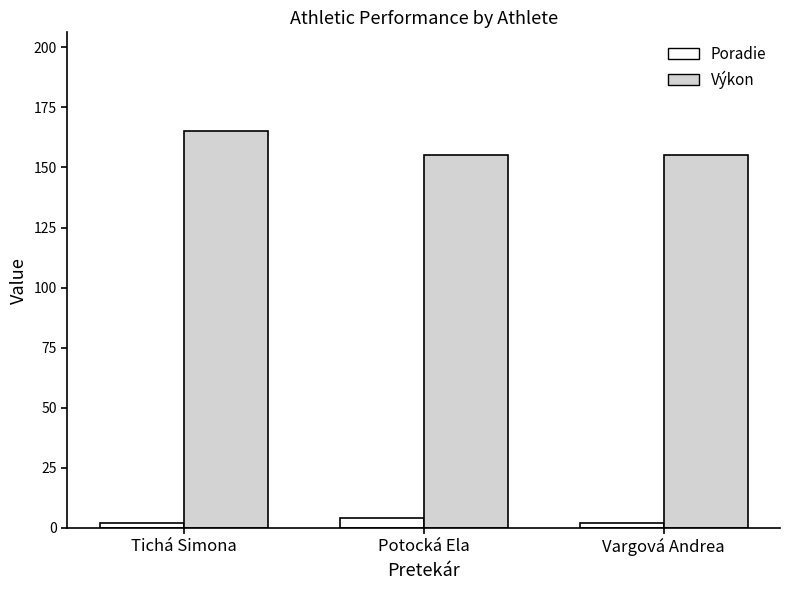

The Výkon series shows 71 at Vargová Andrea. True or false?

False